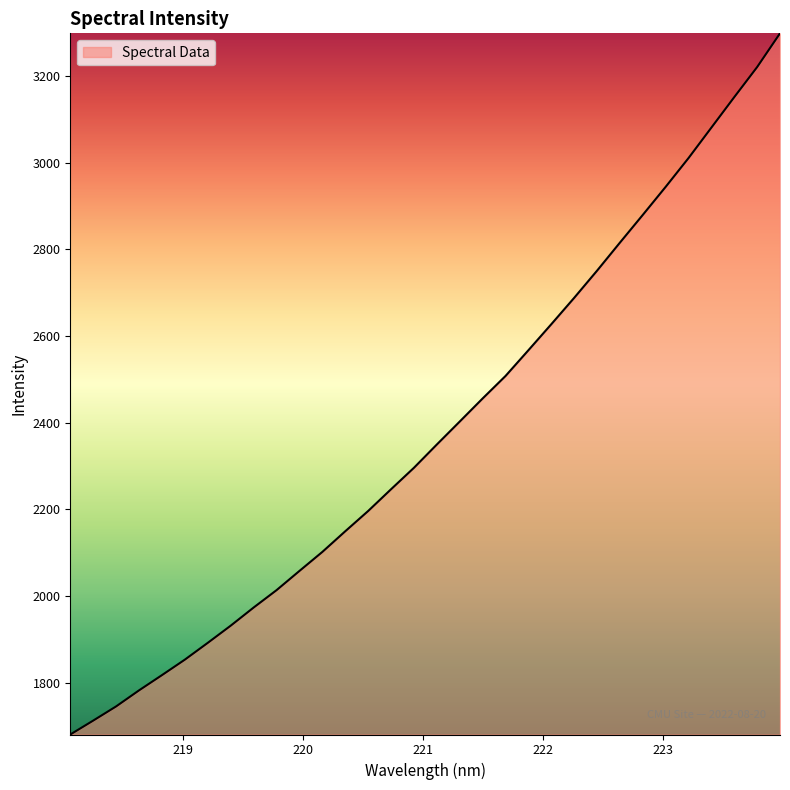

True or false: the data has more than 2 interior local peaks.

False